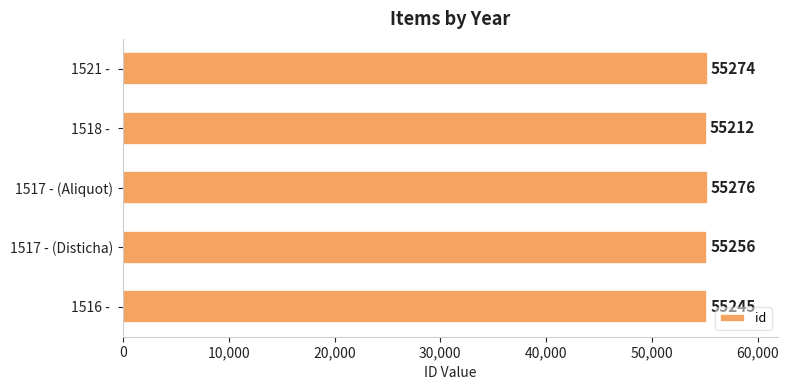

Rank the categories by value from highest to lowest.

1517 - (Aliquot), 1521 - , 1517 - (Disticha), 1516 - , 1518 - 